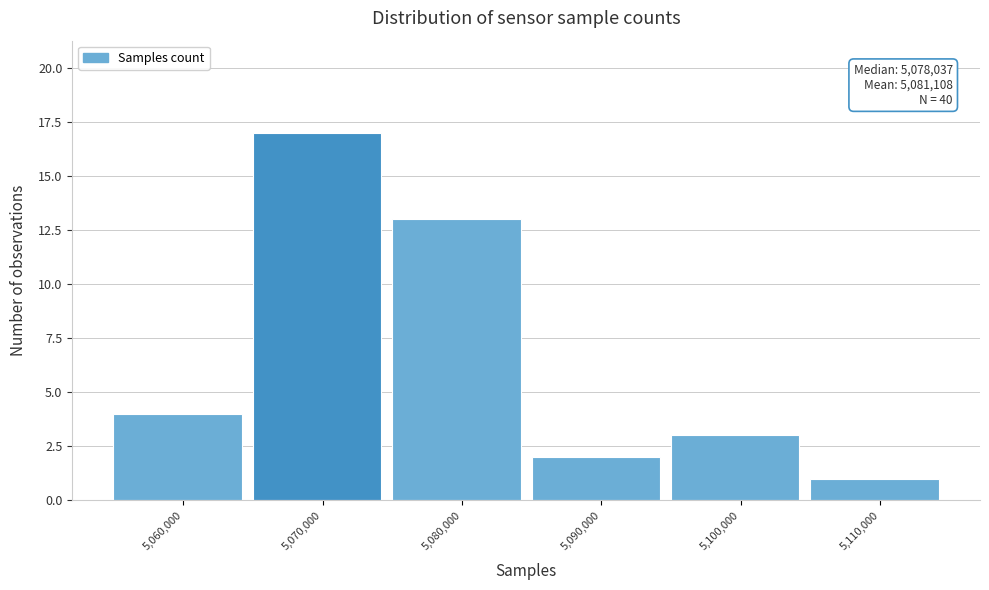

Reading right to left, transcribe all the data shown in this chart.

1	3	2	13	17	4